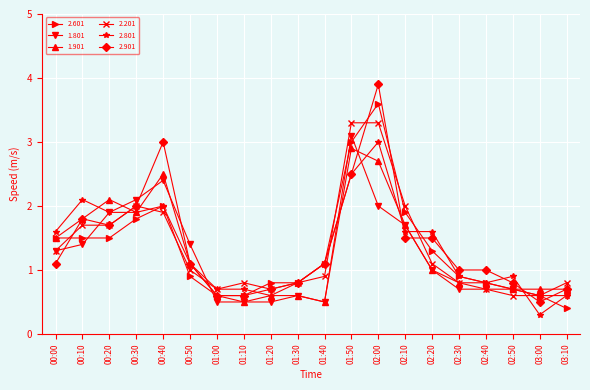

At which label does 2.901 reach its peak?

02:00